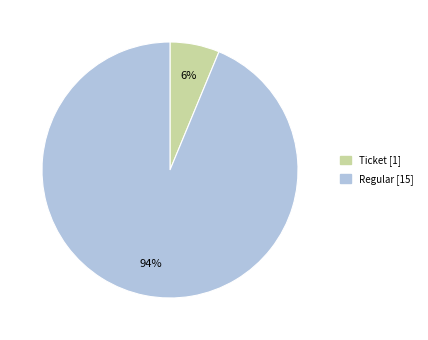

Do Ticket and Regular together represent more than half of the pie?

Yes